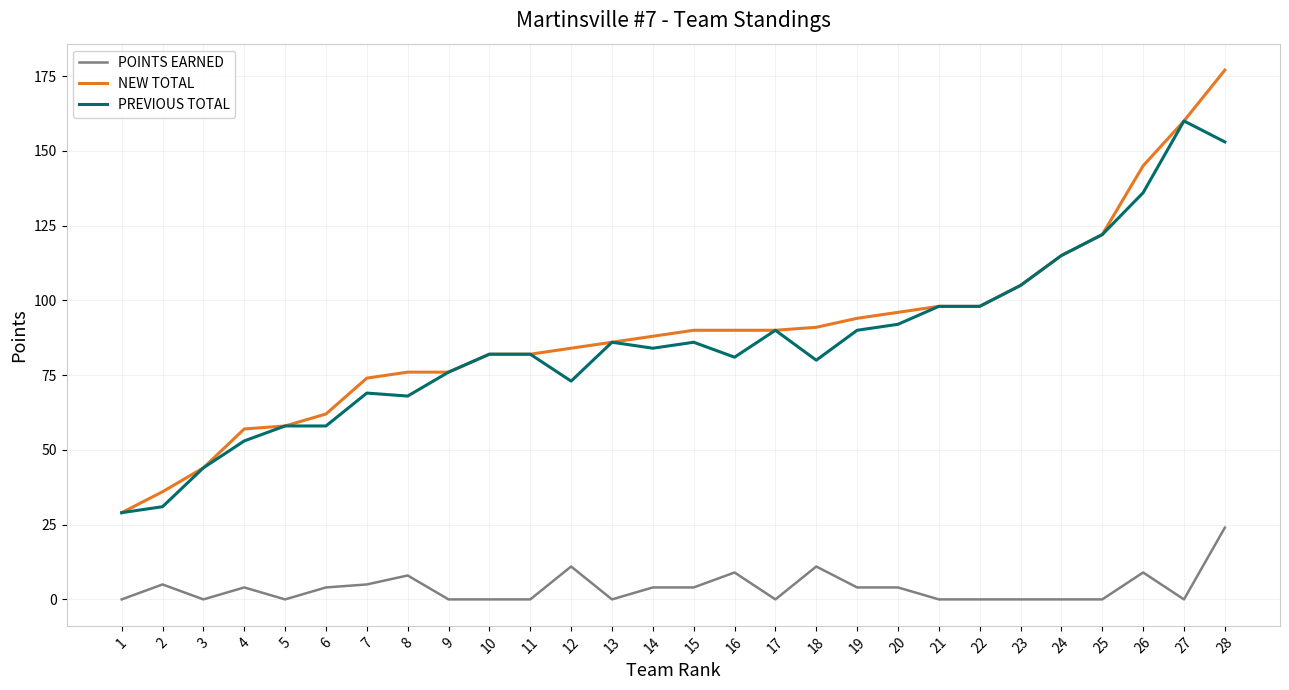

What is the difference between the highest and lowest values at 26?

136